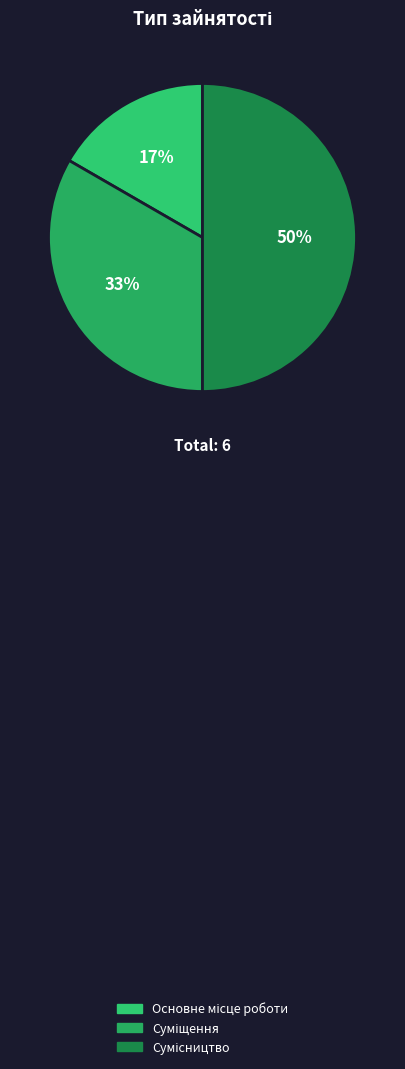

Count the number of slices in the pie.

3